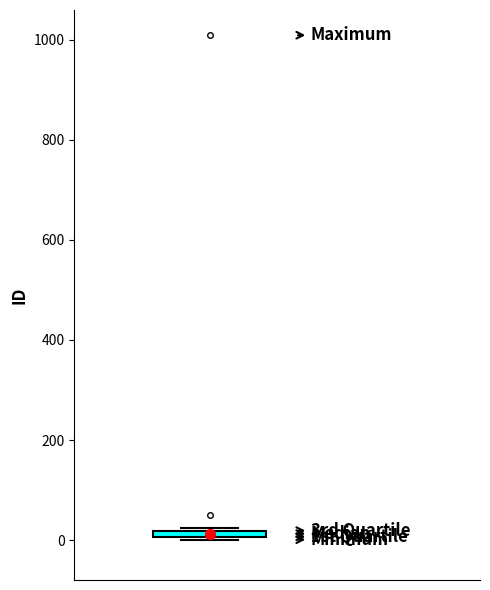

Where is the upper edge of the box on the y-axis? The values are not printed on the chart, so give them approximately, as read against the axis.

20